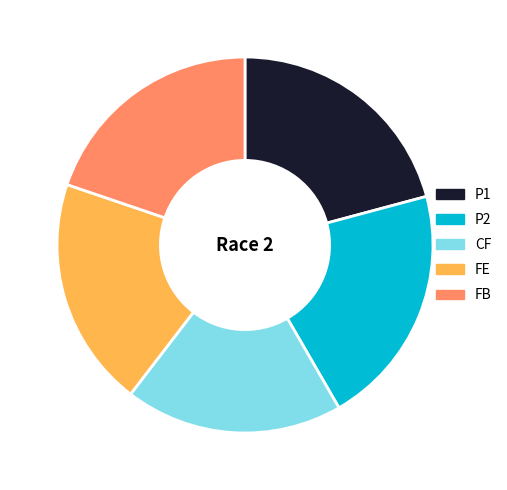

The FB slice represents 29% of the pie. True or false?

False